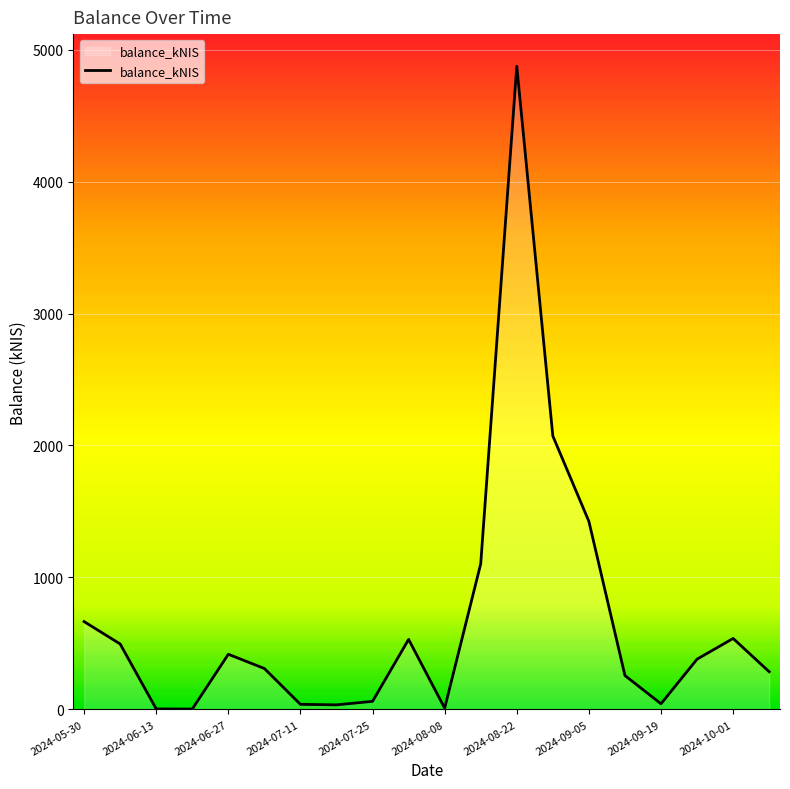

What is the sum of all values?

13541.7